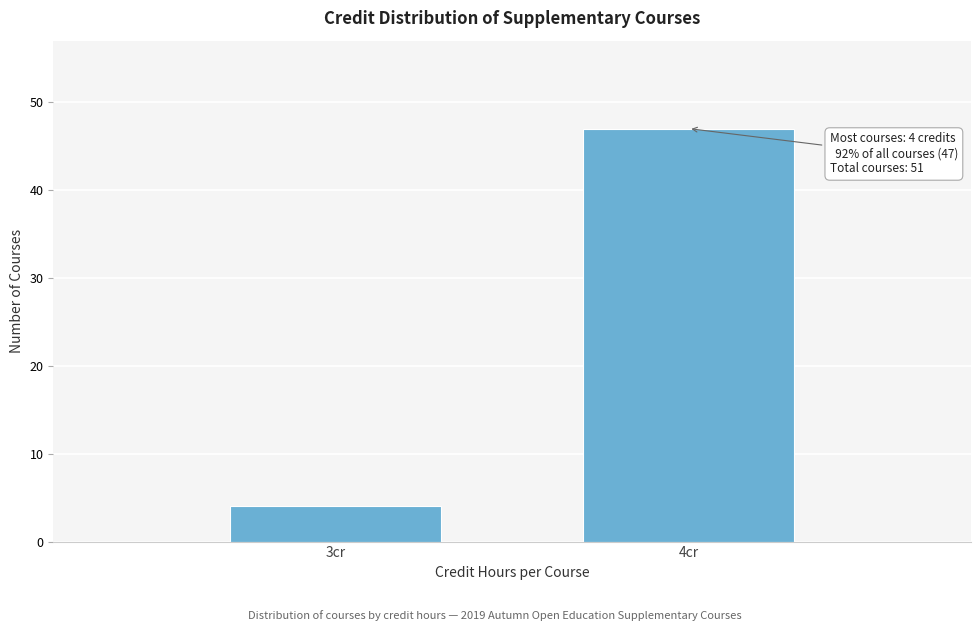

Reading left to right, transcribe all the data shown in this chart.

3cr=4	4cr=47